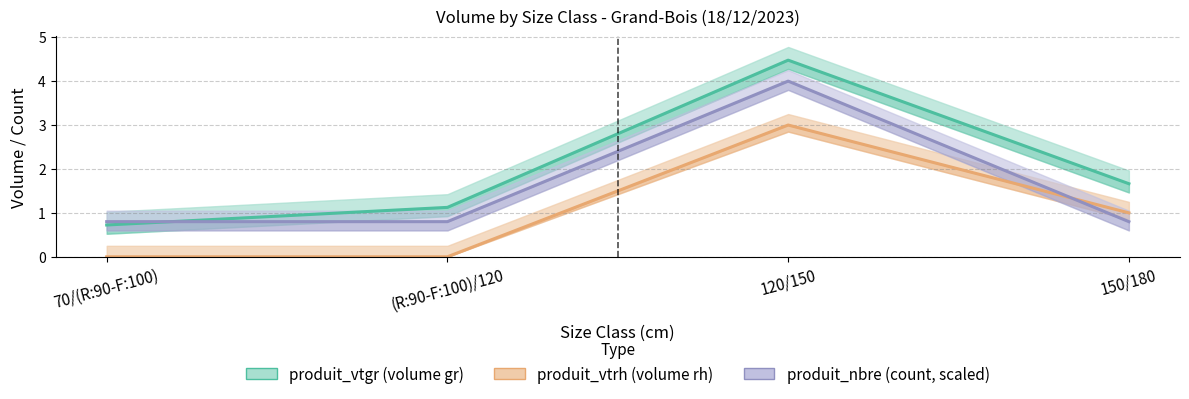

Reading right to left, what are all the values shown in this chart?

produit_vtgr: 1.7	4.5	1.1	0.7
produit_vtrh: 1.0	3.0	0.0	0.0
produit_nbre: 0.8	4.0	0.8	0.8